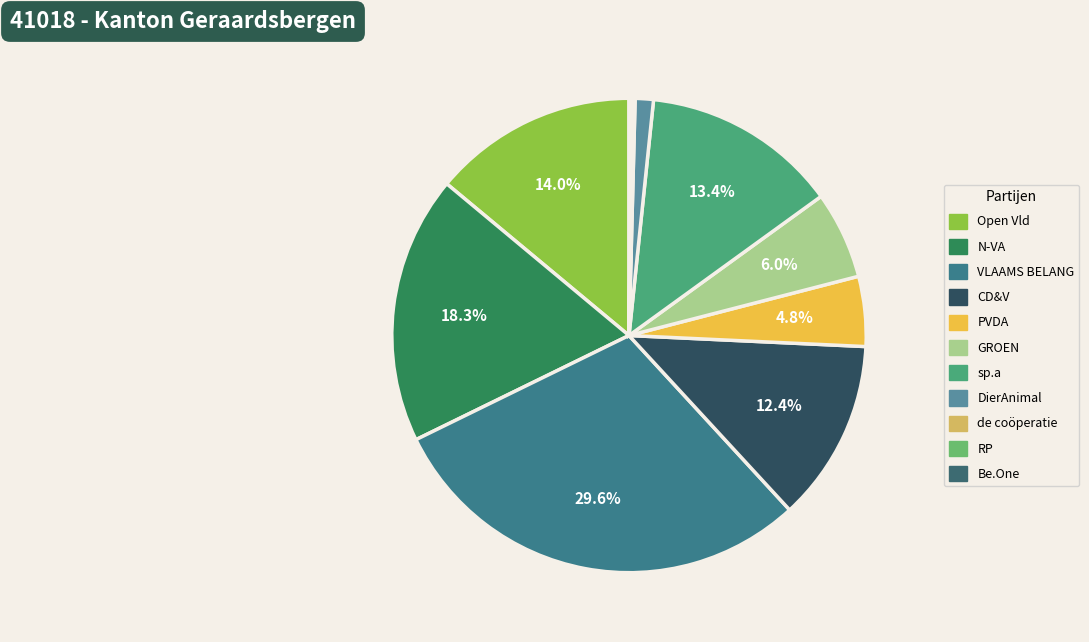

Combined, do de coöperatie and VLAAMS BELANG account for over 50%?

No